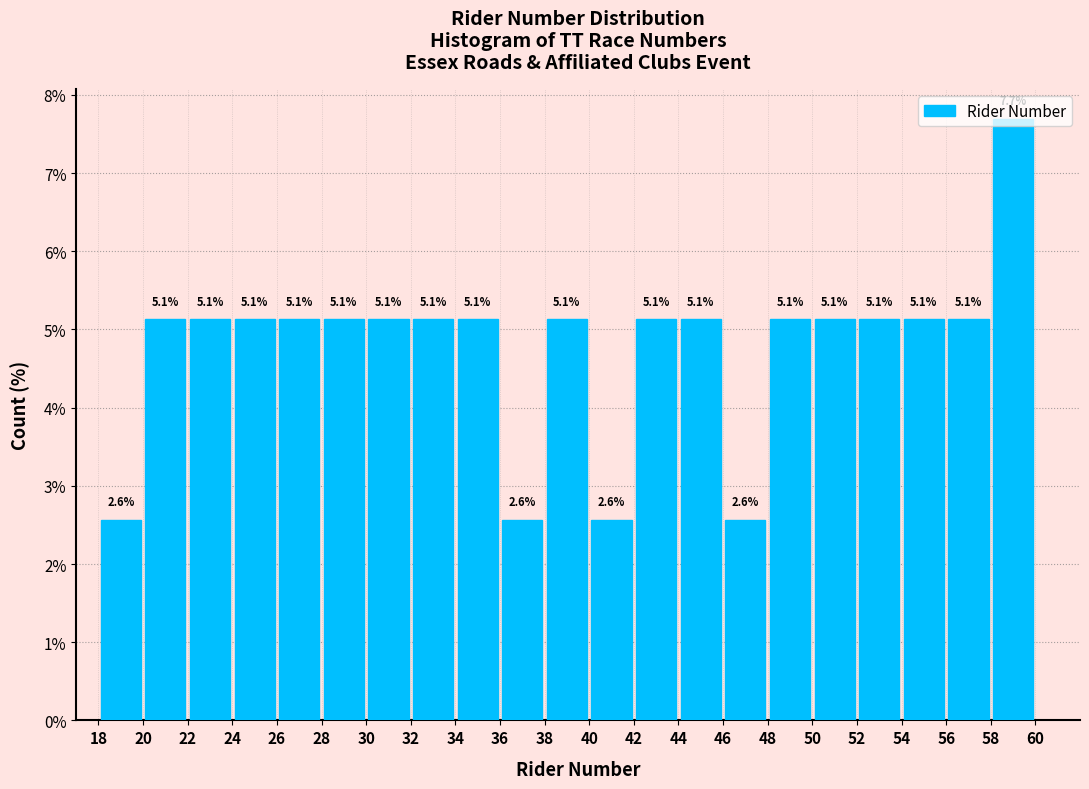

Over which range of the x-axis is the bar tallest?

58 to 60